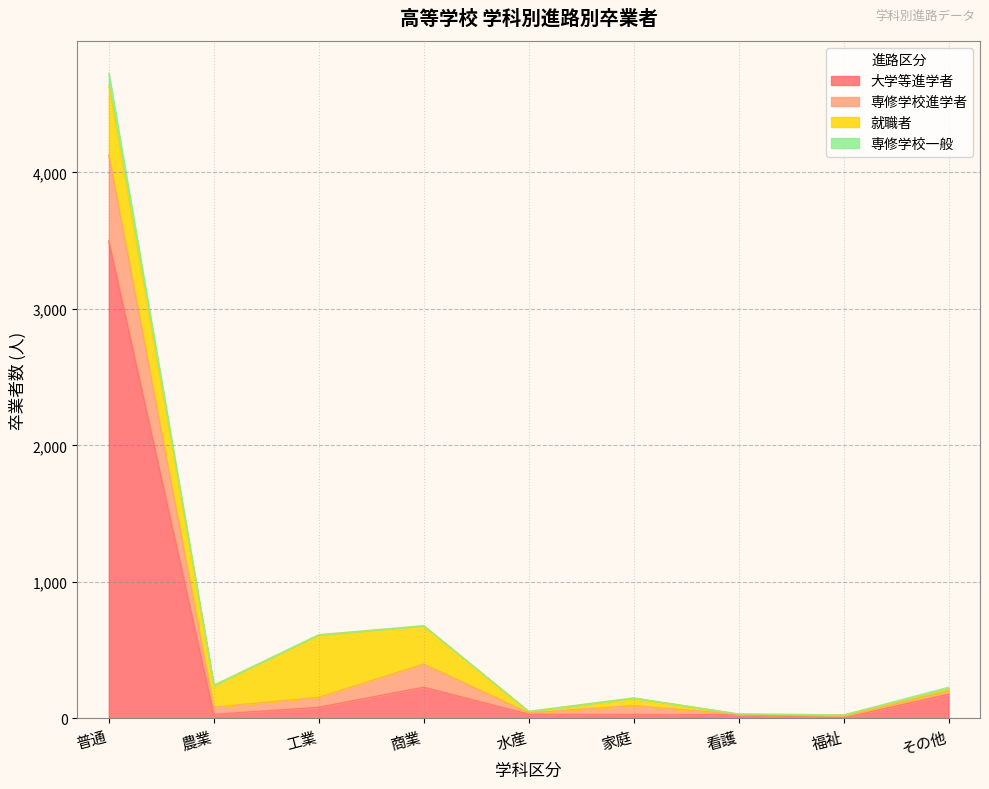

In 大学等進学者, how many points are higher than both neighbors (excluding endpoints)?

1